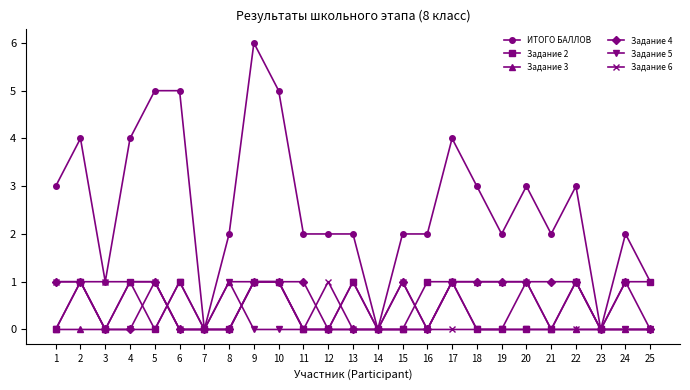

What is the difference between the highest and lowest values at 11?

2